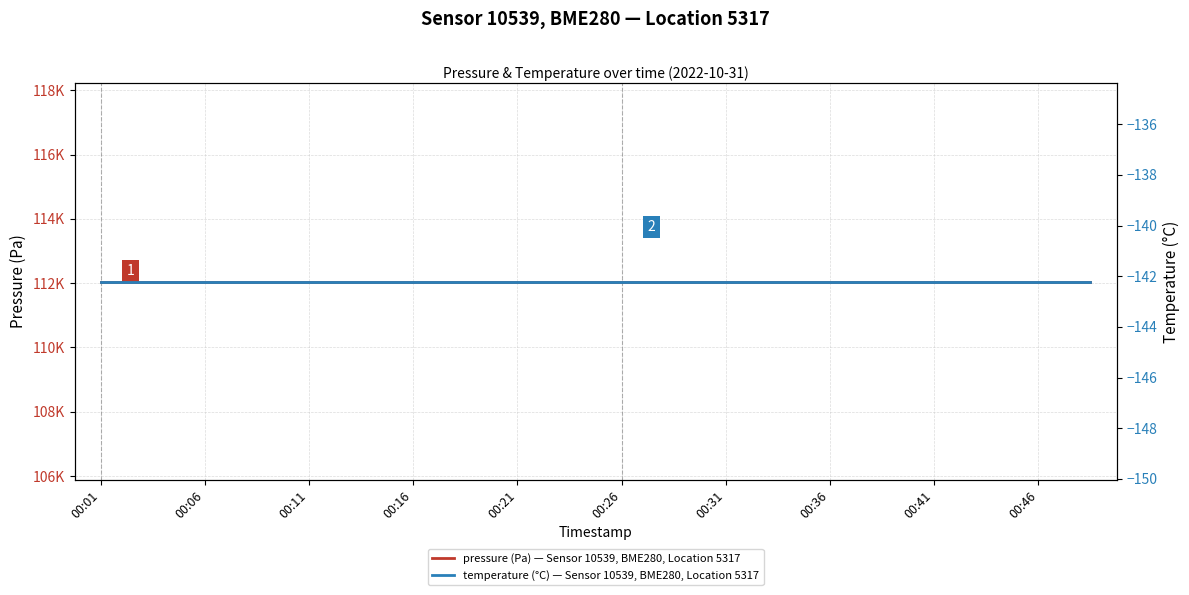

What are all the series names shown in the legend?

pressure (Pa) — Sensor 10539, BME280, Location 5317, temperature (°C) — Sensor 10539, BME280, Location 5317